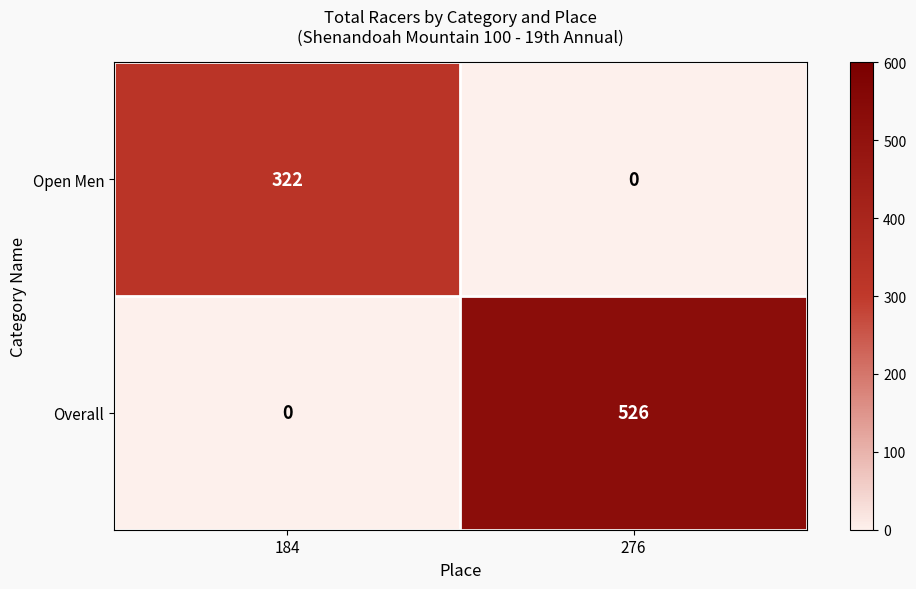

Is it true that Open Men equals 0 at 276?

True